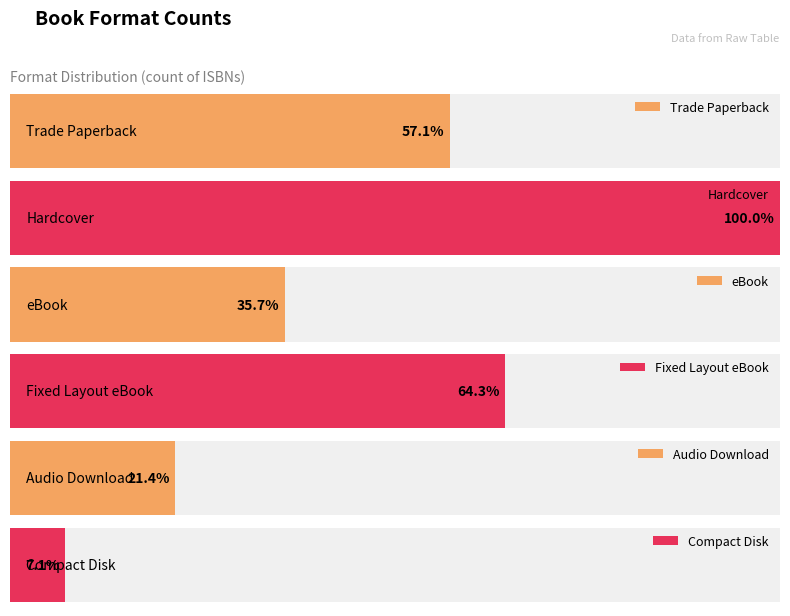

The value at Audio Download is 4. True or false?

False